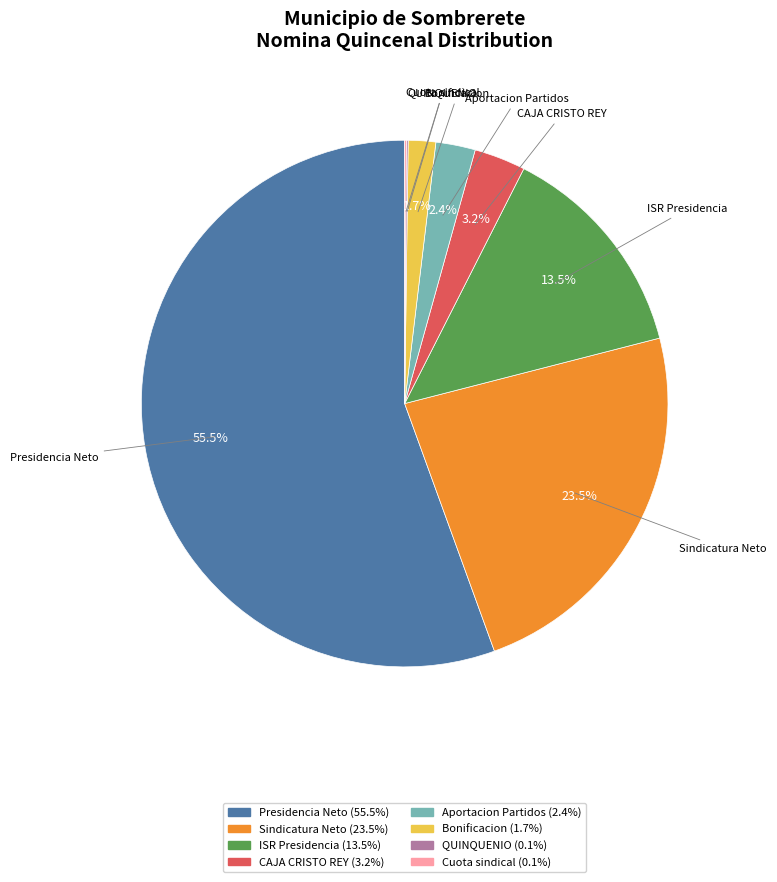

Is there a majority slice in this chart?

Yes